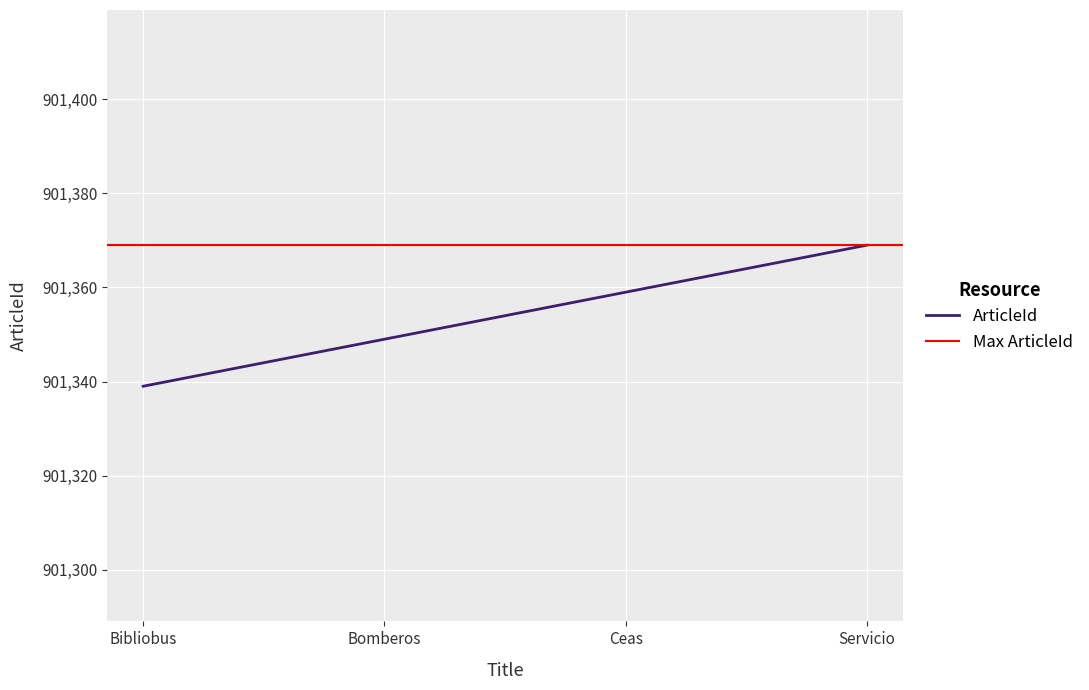

The value of ArticleId at Ceas is 1451707. True or false?

False